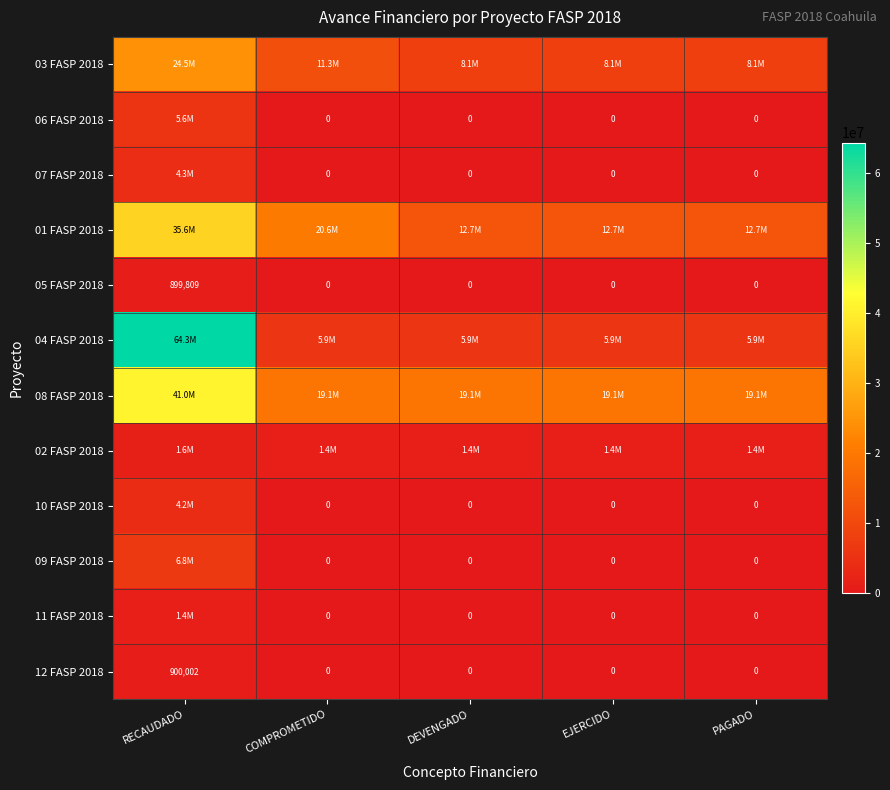

At which category is the sum across all series the highest?

RECAUDADO